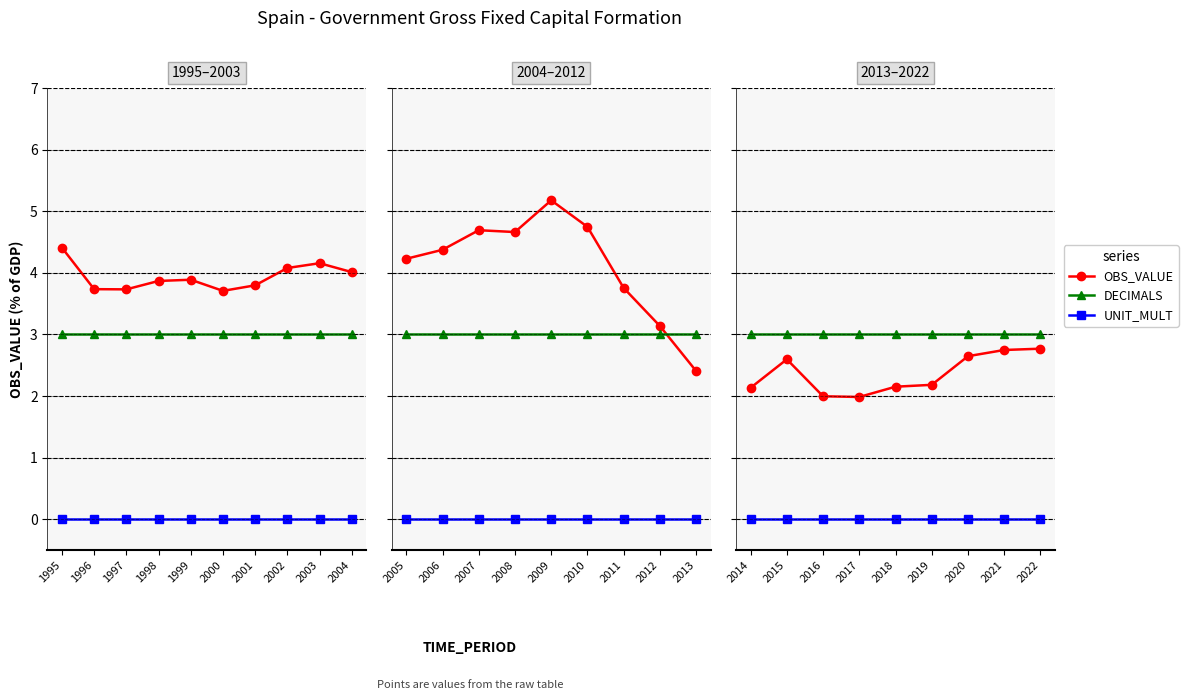

Which series has the largest range (max minus min)?

OBS_VALUE